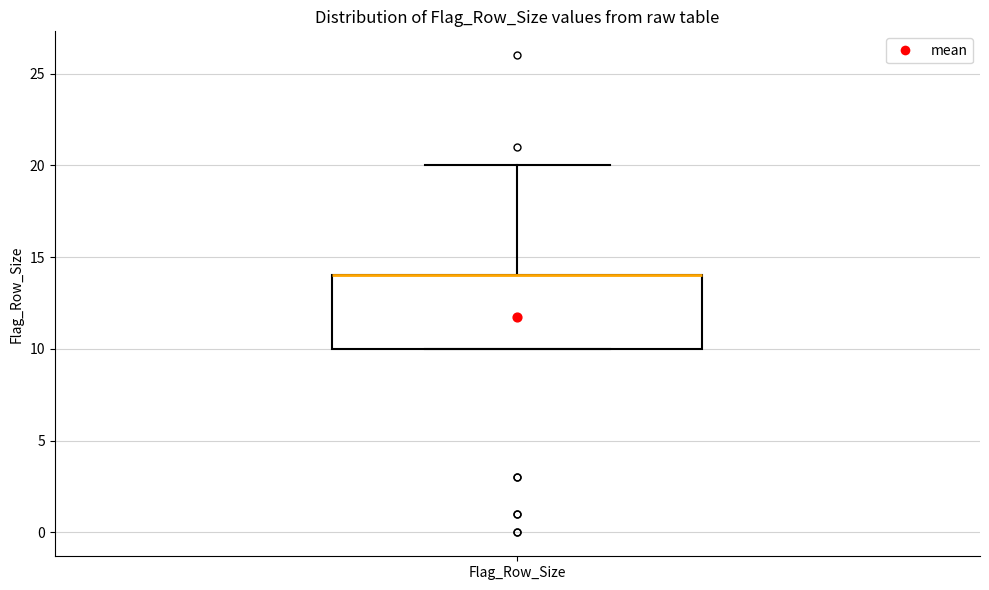

Read this box plot against the y-axis: the position of the median line, the range covered by the box, and the ends of both whiskers. The values are not printed on the chart, so give them approximately, as read against the axis.

median 14 (drawn on the box's upper edge), box 10 to 14, whiskers 10 to 20